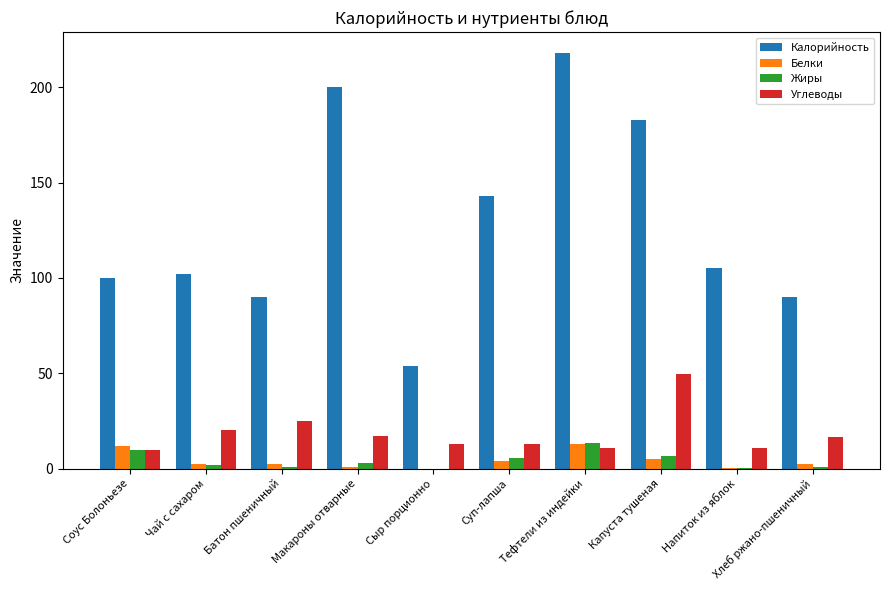

What are all the series names shown in the legend?

Калорийность, Белки, Жиры, Углеводы